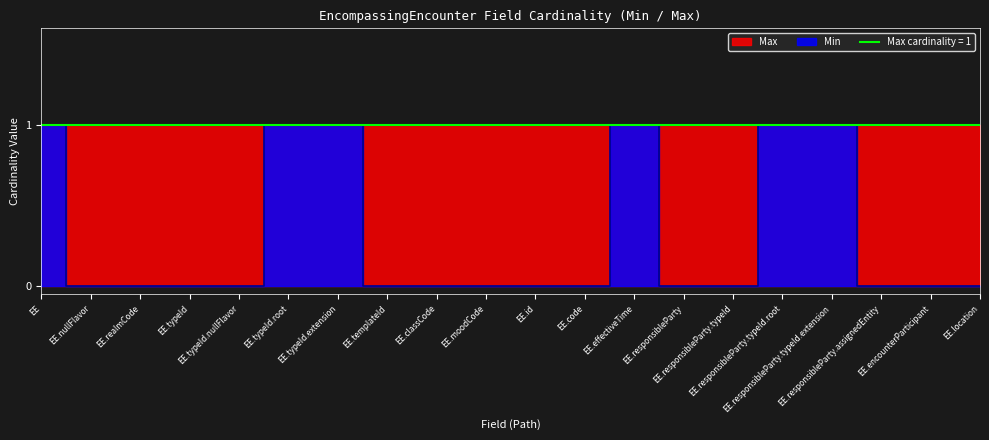

What is the difference between the second highest and minimum values?

1